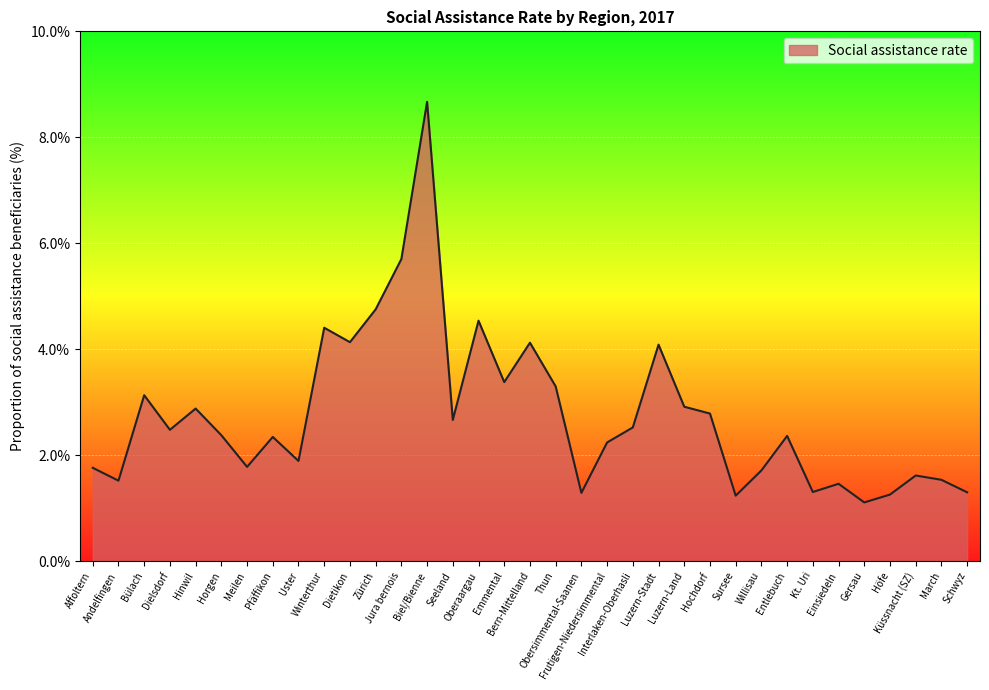

Which has a higher value, Oberaargau or Affoltern?

Oberaargau